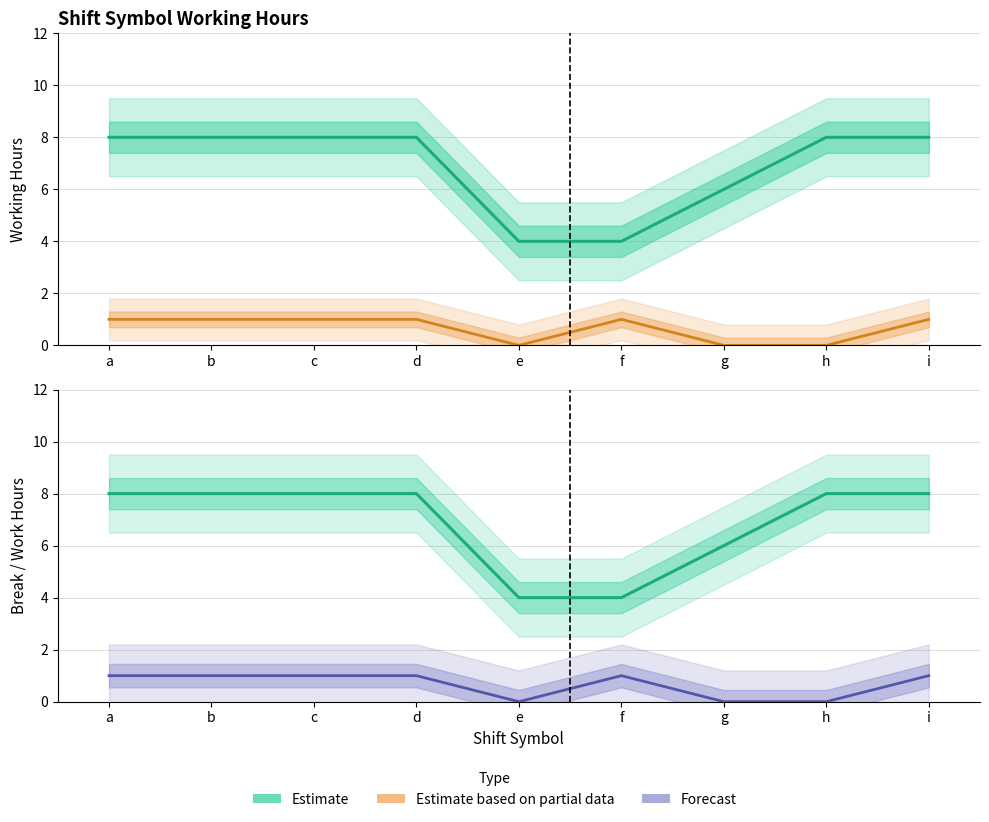

The Break Time (Estimate based on partial) series shows 1.0 at i. True or false?

True